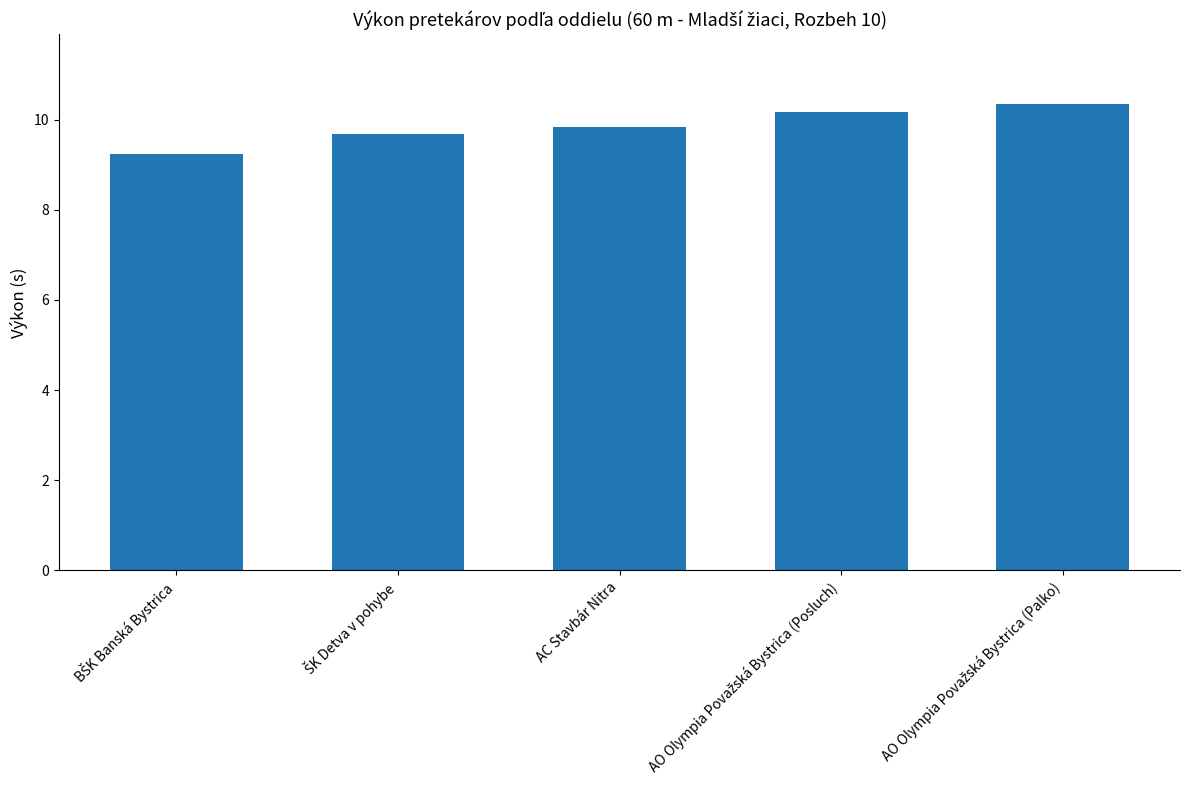

What is the minimum value shown in the chart?

9.2